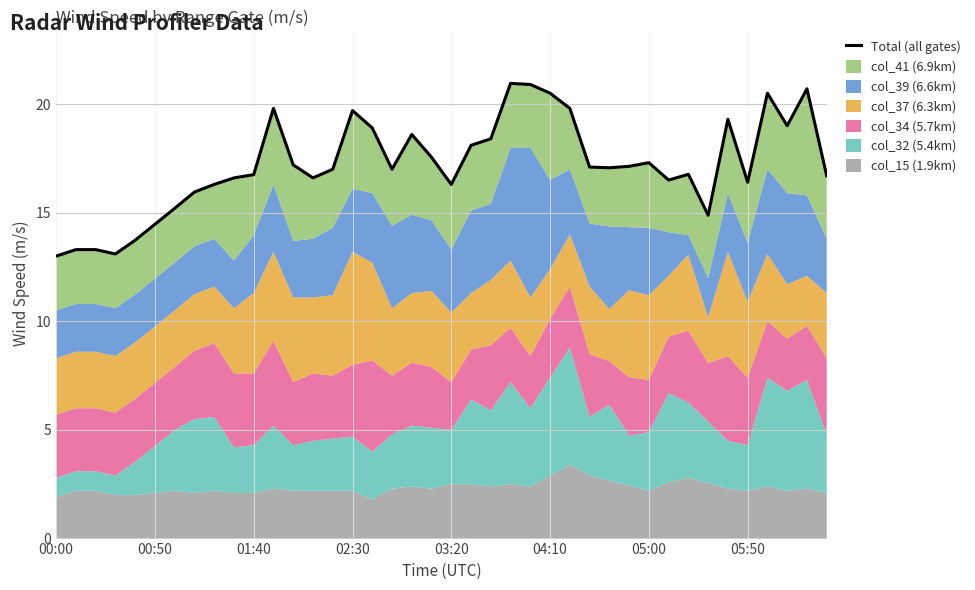

Count the number of values greater than 17.

20